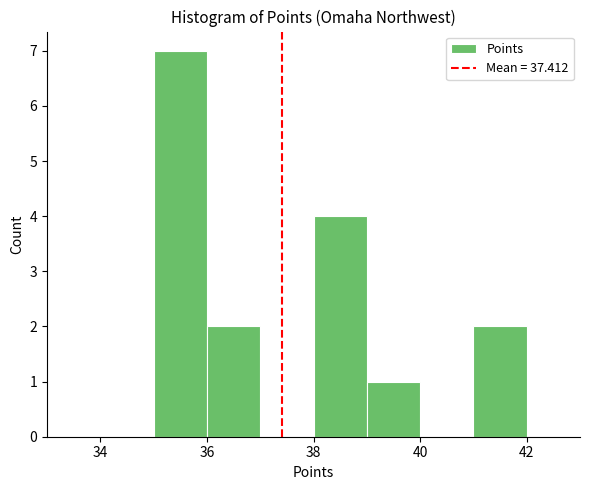

Reading left to right, list every bar in this chart as the range it spans on the x-axis followed by its height. The values are not printed on the chart, so give them approximately, as read against the axis.

33 to 34: 0
34 to 35: 0
35 to 36: 7
36 to 37: 2
37 to 38: 0
38 to 39: 4
39 to 40: 1
40 to 41: 0
41 to 42: 2
42 to 43: 0